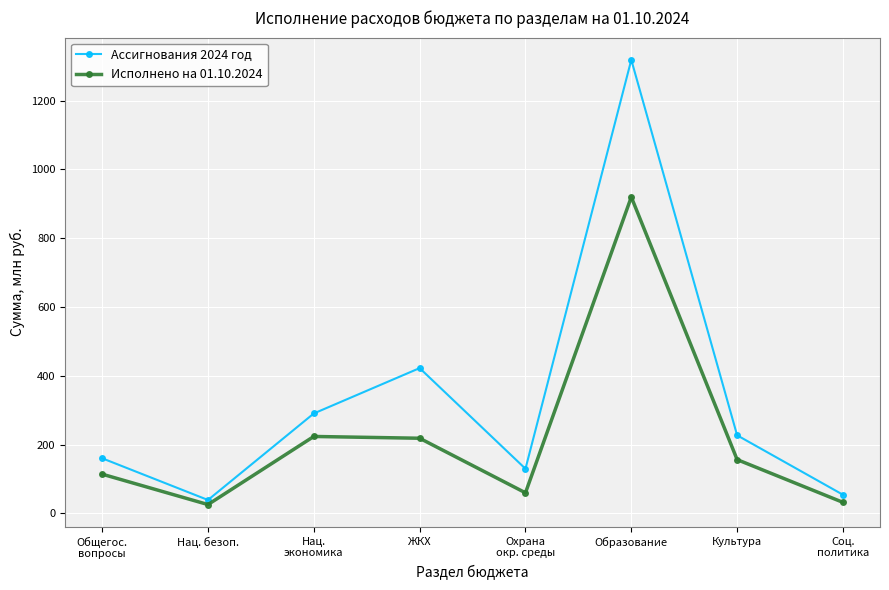

At which category does Ассигнования 2024 год reach its first local peak?

ЖКХ